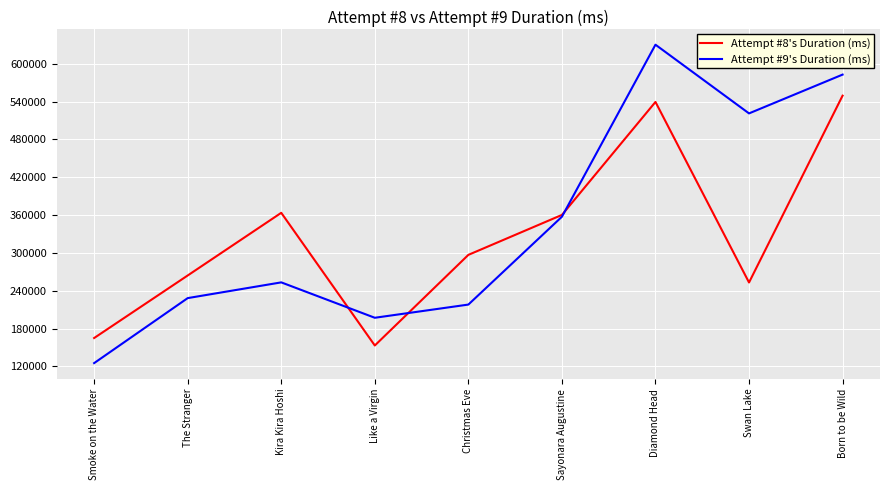

True or false: Attempt #9's Duration (ms) has a value of 210767 at Born to be Wild.

False